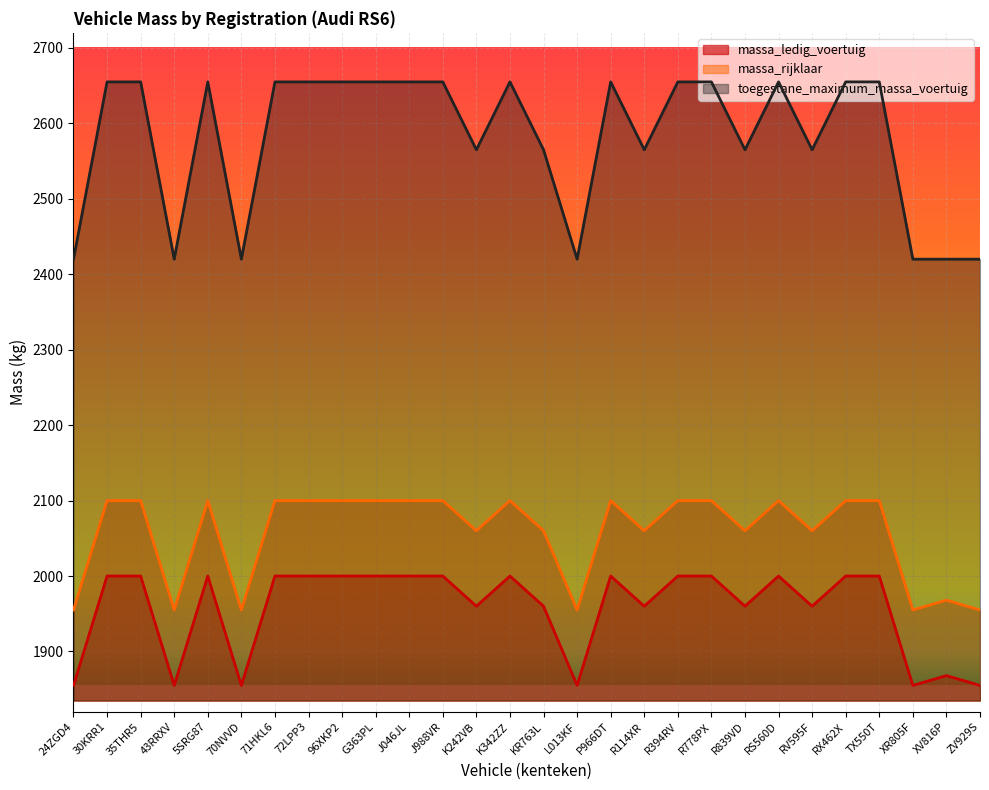

What is the difference between the second highest and second lowest values in the massa_ledig_voertuig series?

145